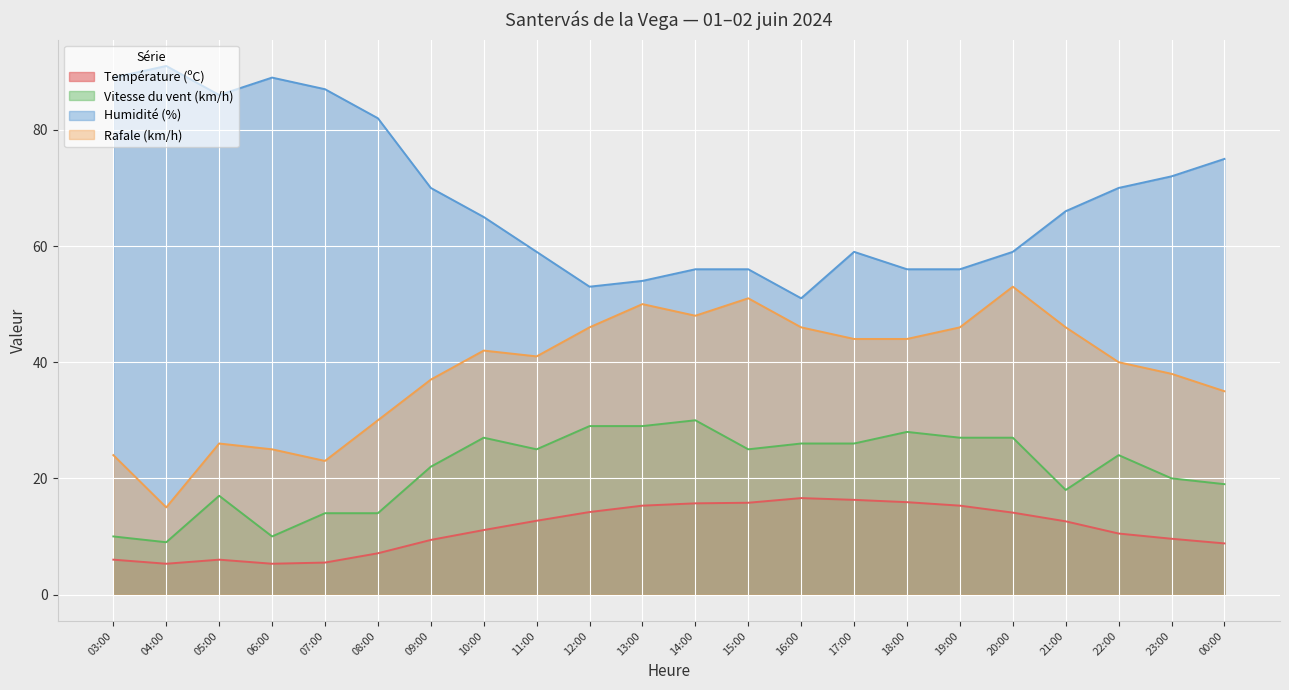

Where does the Rafale (km/h) series first go above 42?

12:00